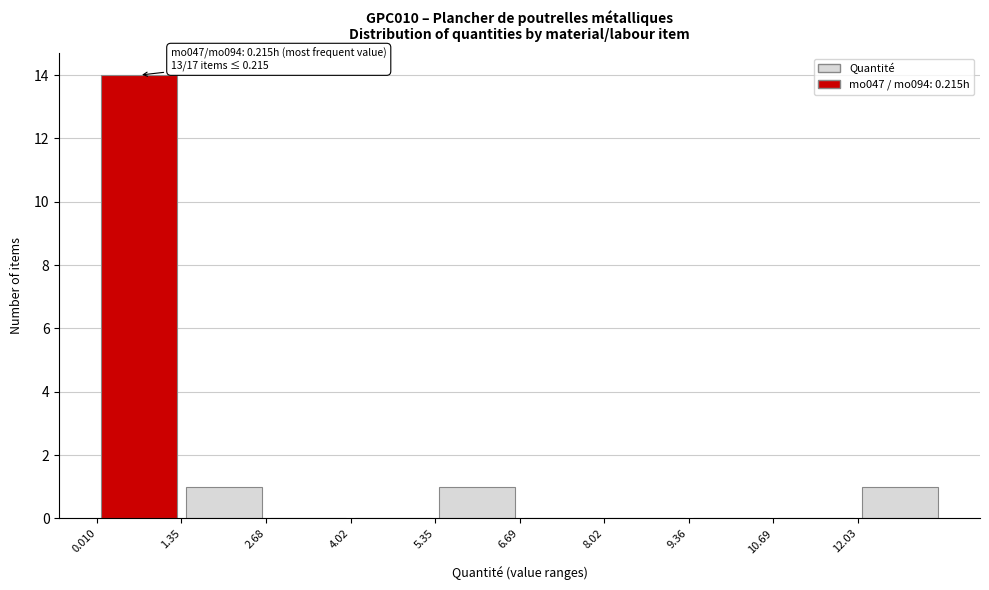

Over which range of the x-axis is the bar tallest?

0.0 to 1.4